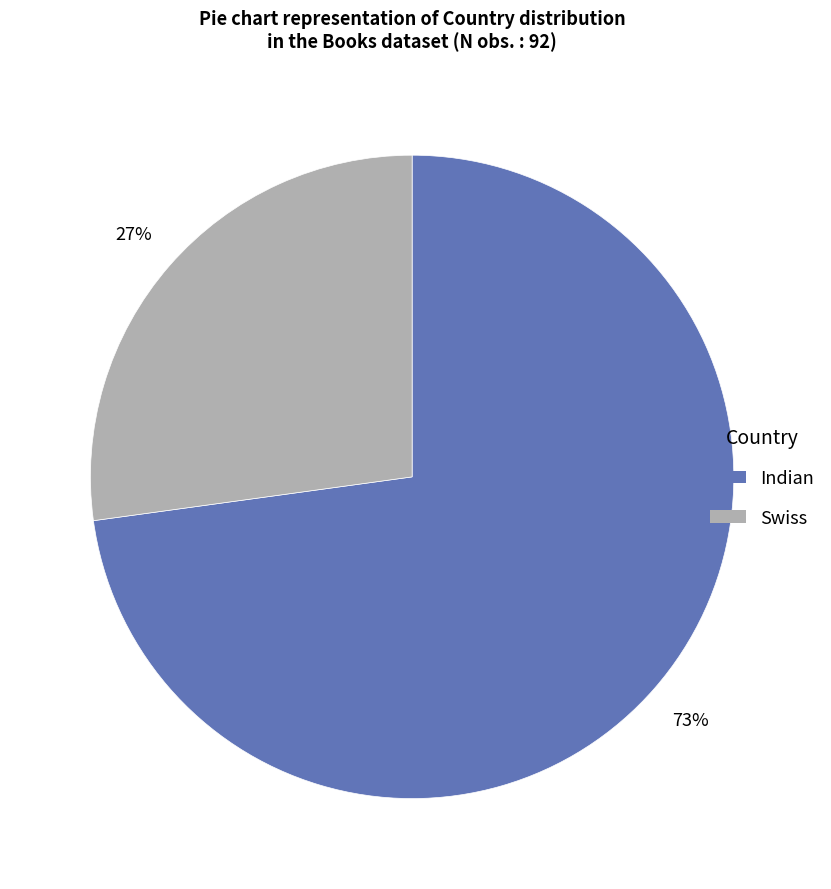

Which slice is the largest?

Indian